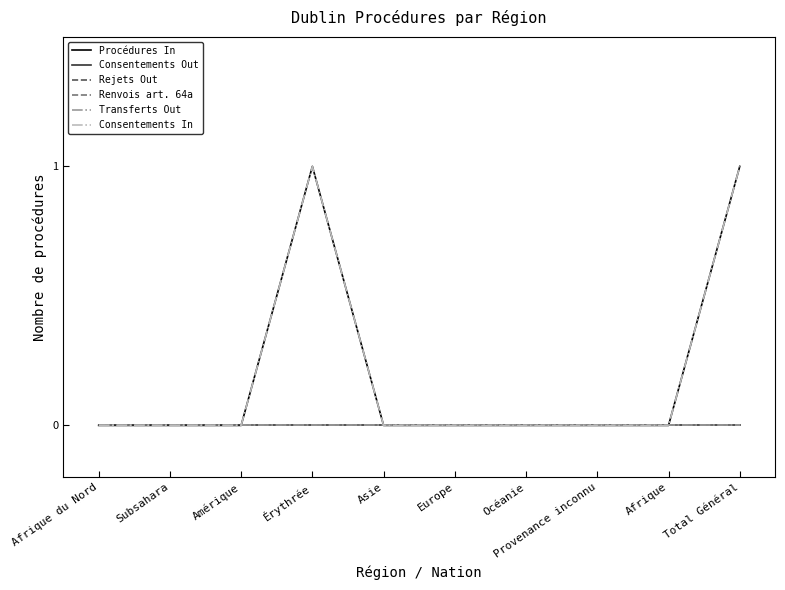

The Procédures In series shows 0 at Afrique du Nord. True or false?

True